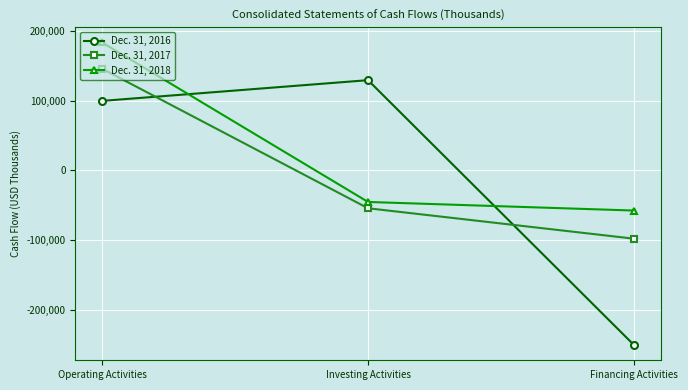

Reading right to left, extract all data points from this chart.

Dec. 31, 2016: Financing Activities=-251076	Investing Activities=129633	Operating Activities=99830
Dec. 31, 2017: Financing Activities=-98148	Investing Activities=-54414	Operating Activities=146197
Dec. 31, 2018: Financing Activities=-57704	Investing Activities=-45360	Operating Activities=183932